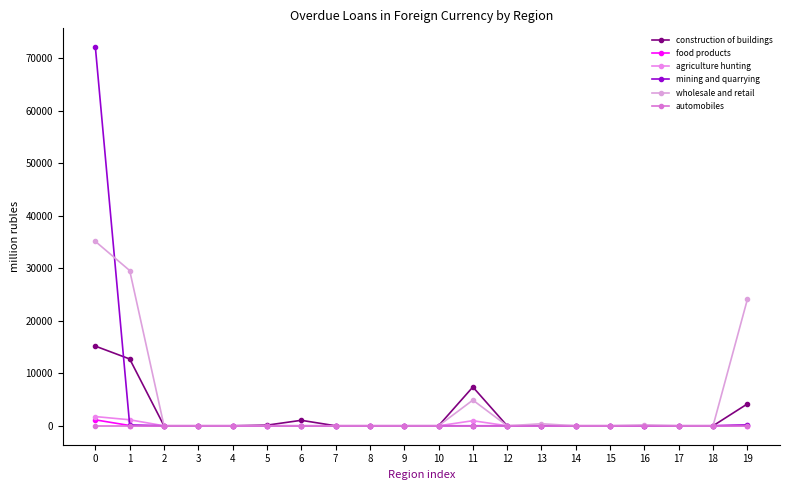

Where is the first local minimum for wholesale and retail?

12